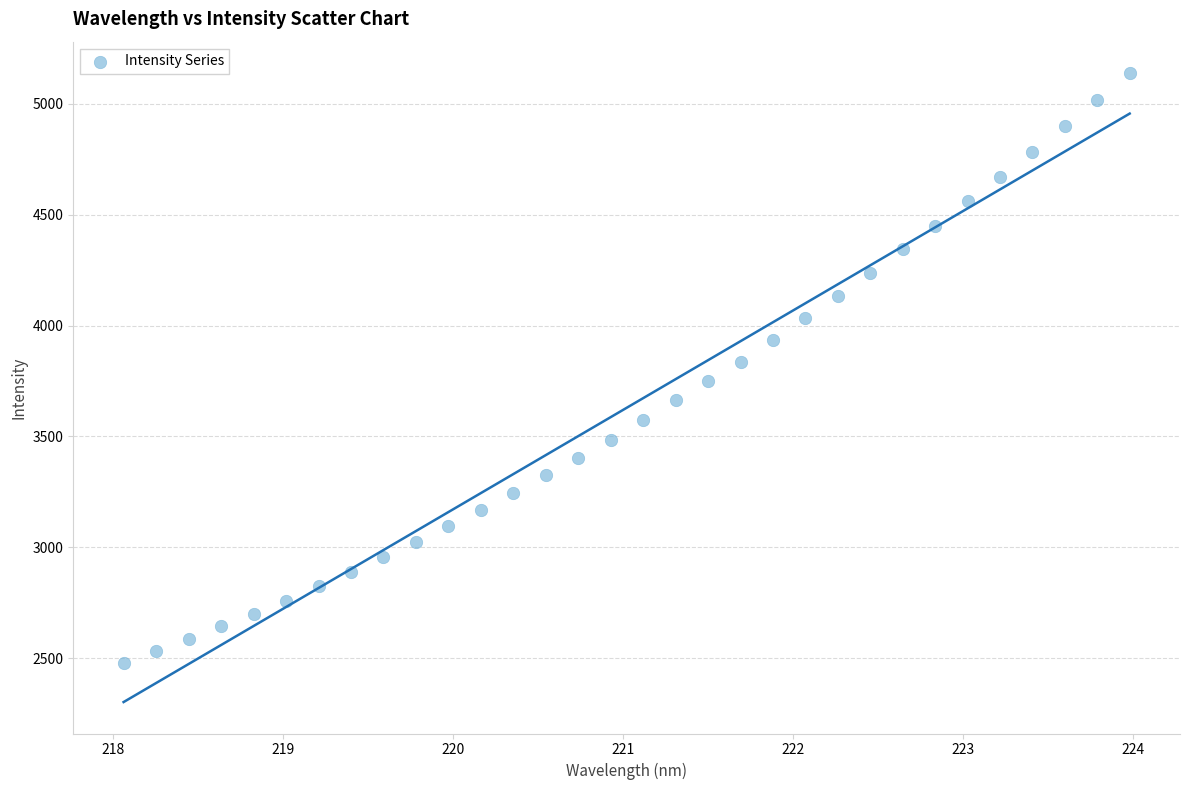

What is the range of X values (max minus min)?

5.9